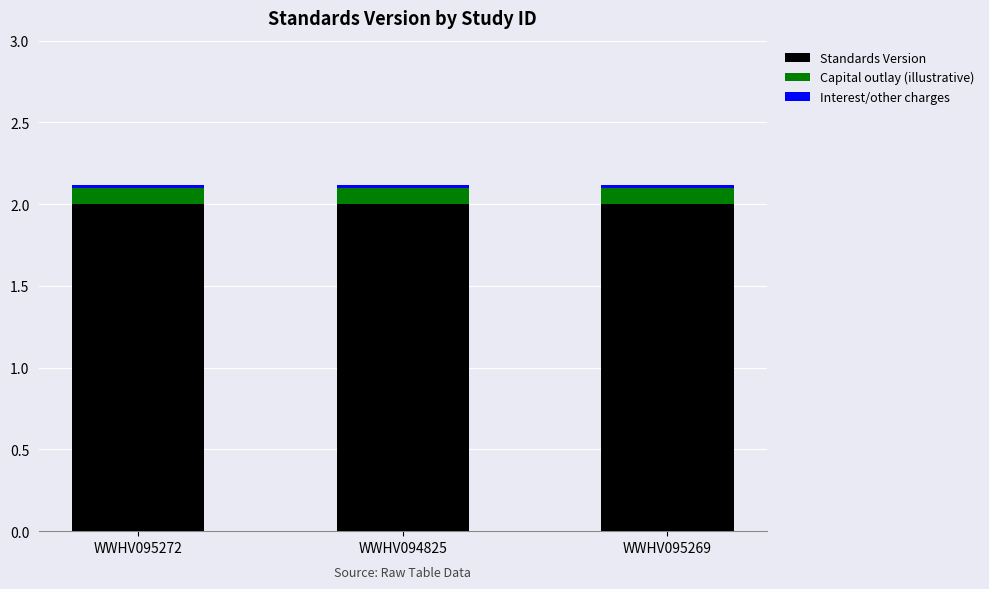

The value of Standards Version at WWHV095272 is 0.6. True or false?

False